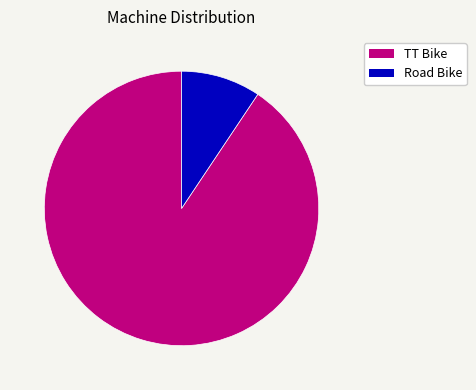

Which category has the smallest portion of the pie?

Road Bike